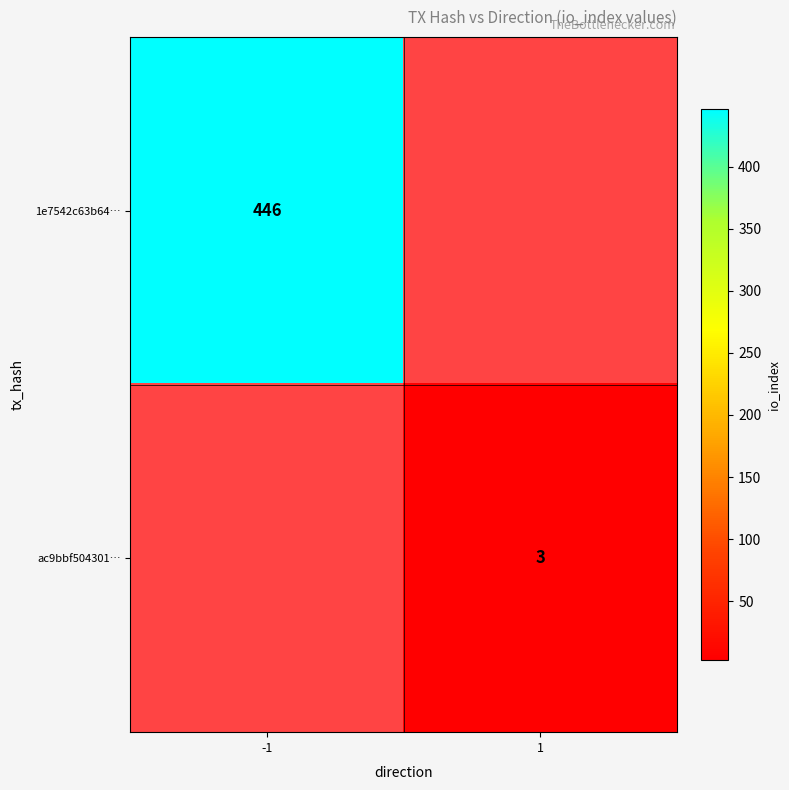

Which has a higher value, -1 or 1?

-1